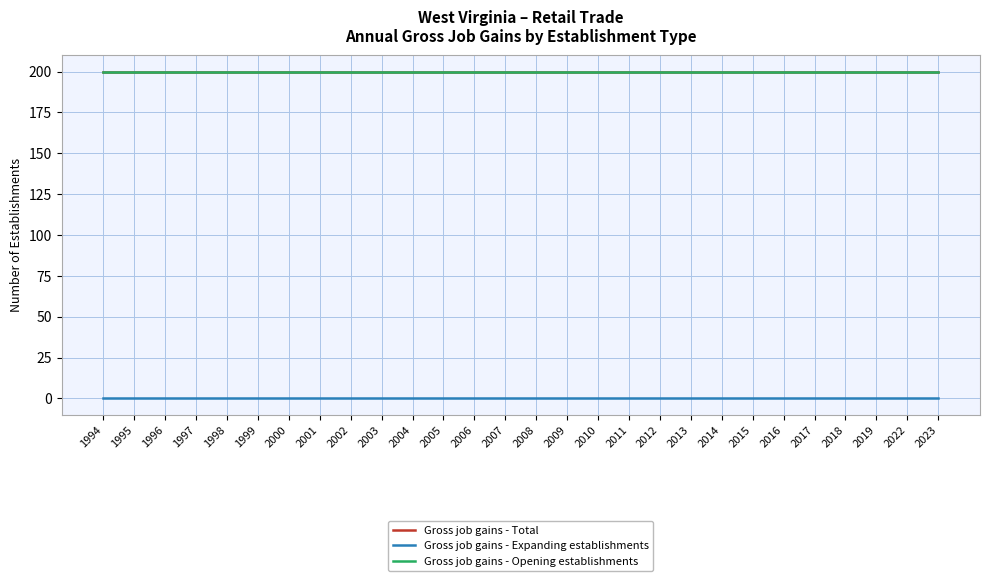

Does the chart have visible grid lines?

Yes